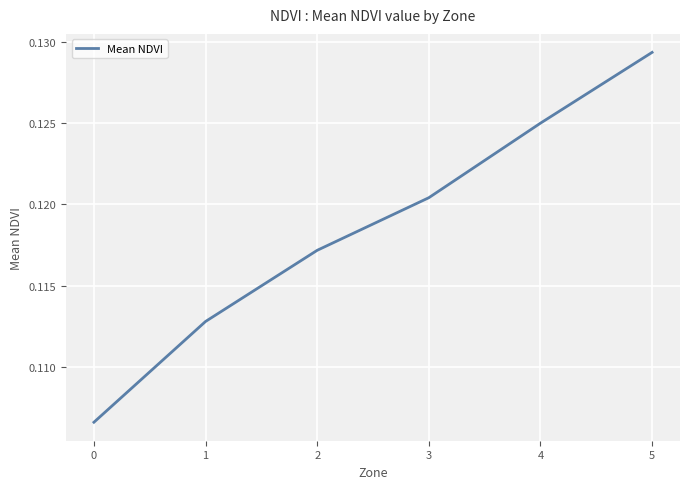

The value at 5 is 0.2. True or false?

False